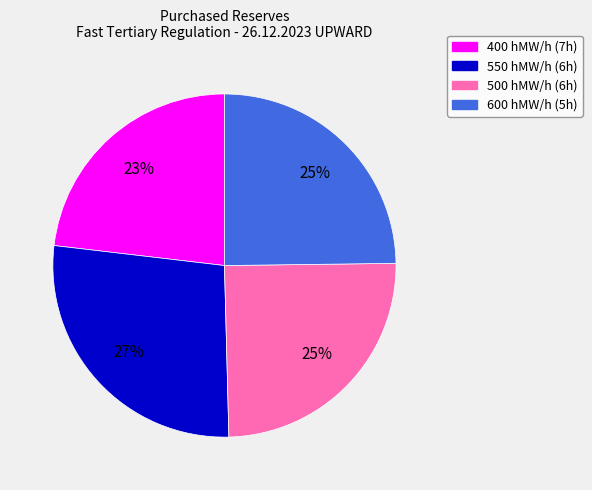

To the nearest percent, what is the difference between the largest and smallest slice percentages?

4%